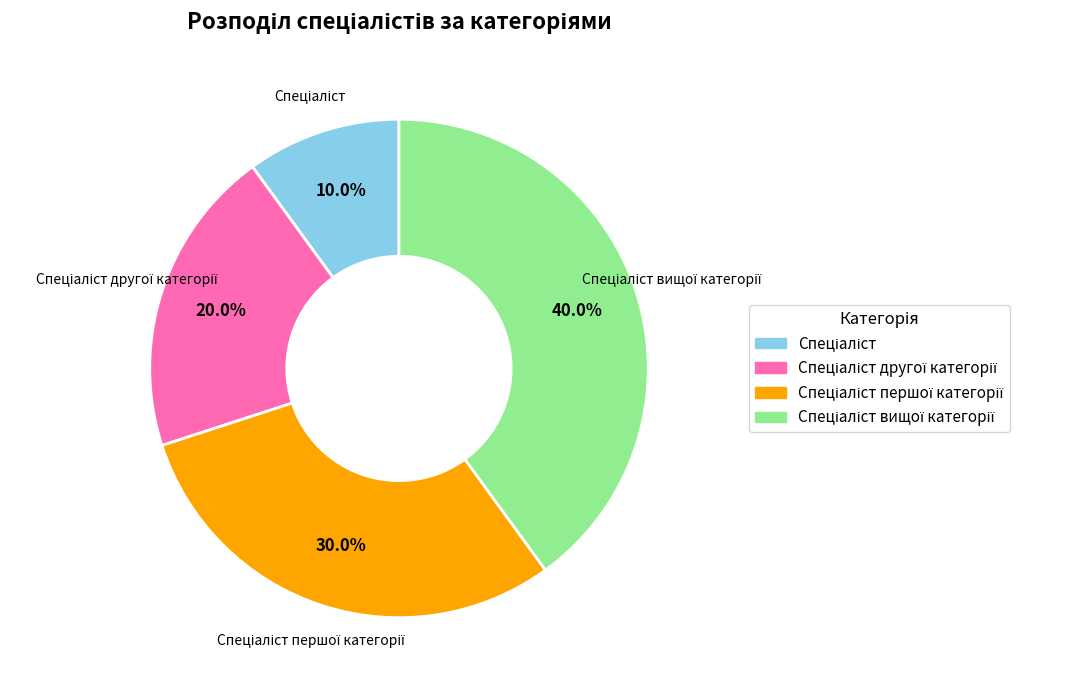

Does any single category account for the majority?

No